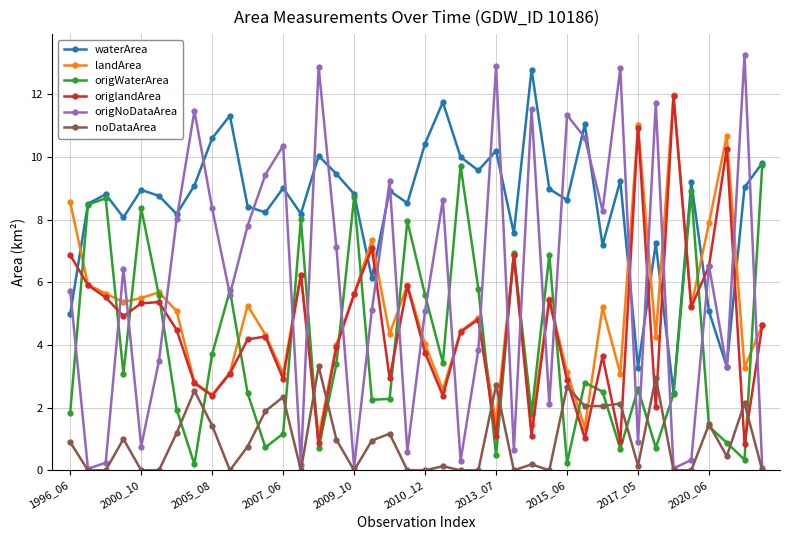

Which series ends up on top after the final intersection of landArea and noDataArea?

landArea